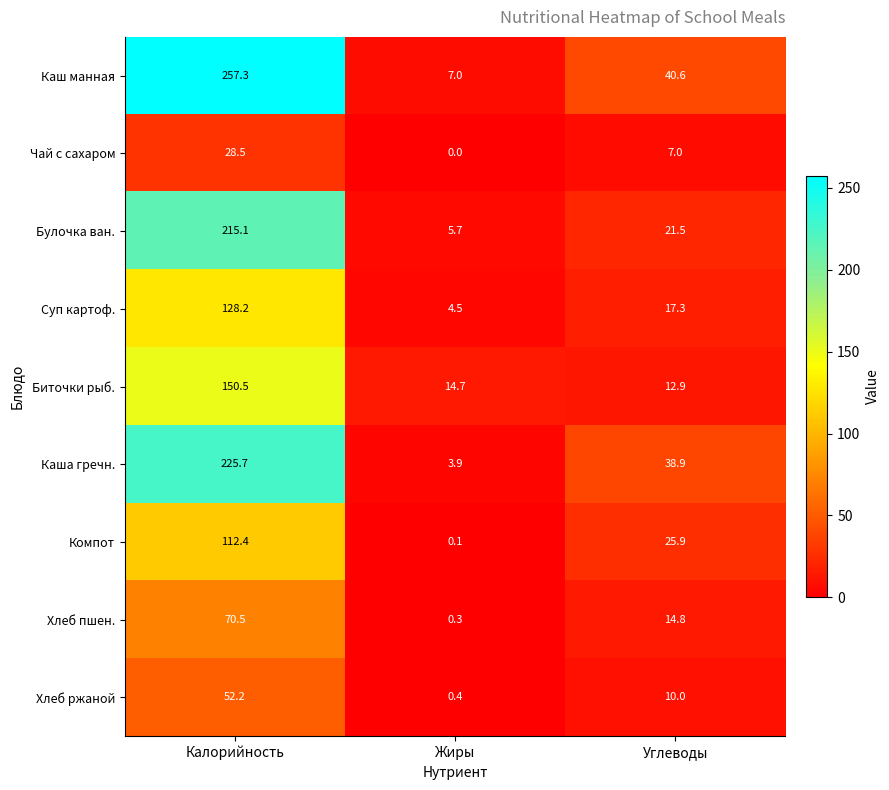

What is the total value across all series at Углеводы?

188.9